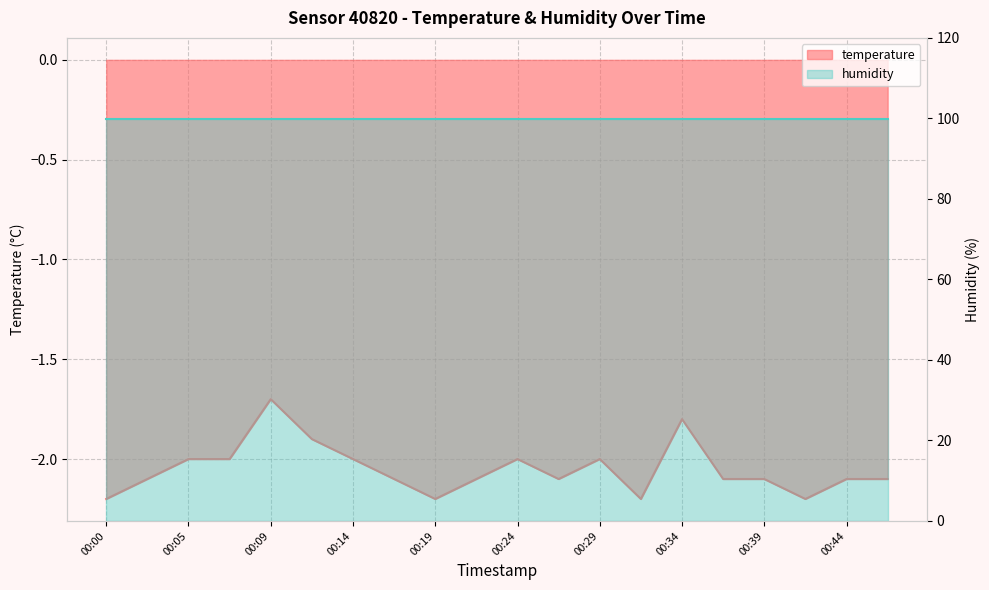

What is the sum of all values?

-41.0